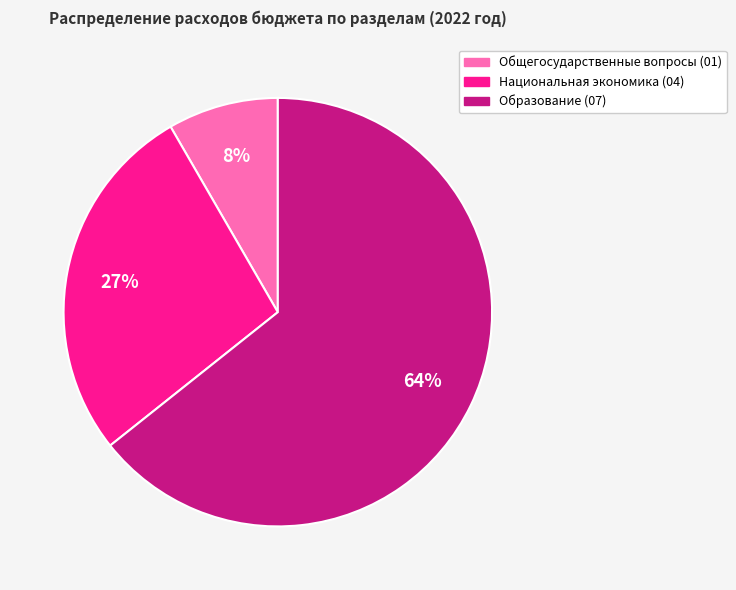

To the nearest percent, what is the combined percentage of Образование (07) and Общегосударственные вопросы (01)?

73%